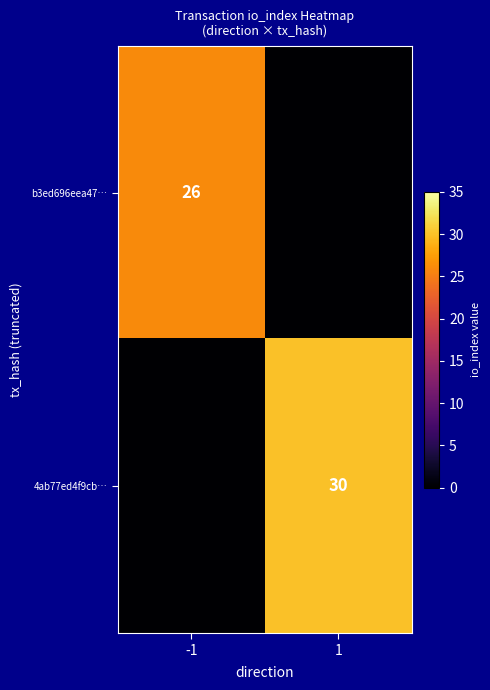

Is it true that b3ed696eea47… equals 26 at -1?

True